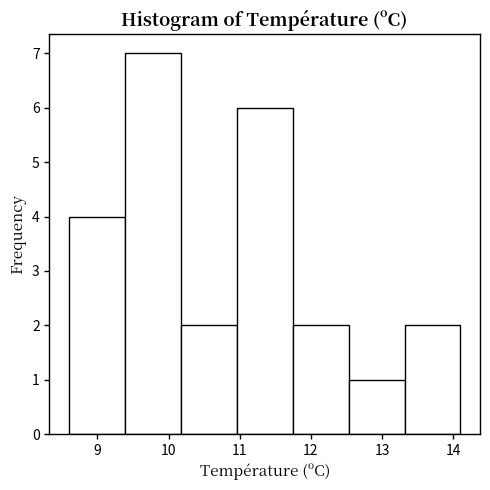

Reading left to right, list every bar in this chart as the range it spans on the x-axis followed by its height. Neither the bar edges nor the heights are printed on the chart, so give them approximately, as read against the axes.

8.6 to 9.4: 4
9.4 to 10.2: 7
10.2 to 11.0: 2
11.0 to 11.7: 6
11.7 to 12.5: 2
12.5 to 13.3: 1
13.3 to 14.1: 2